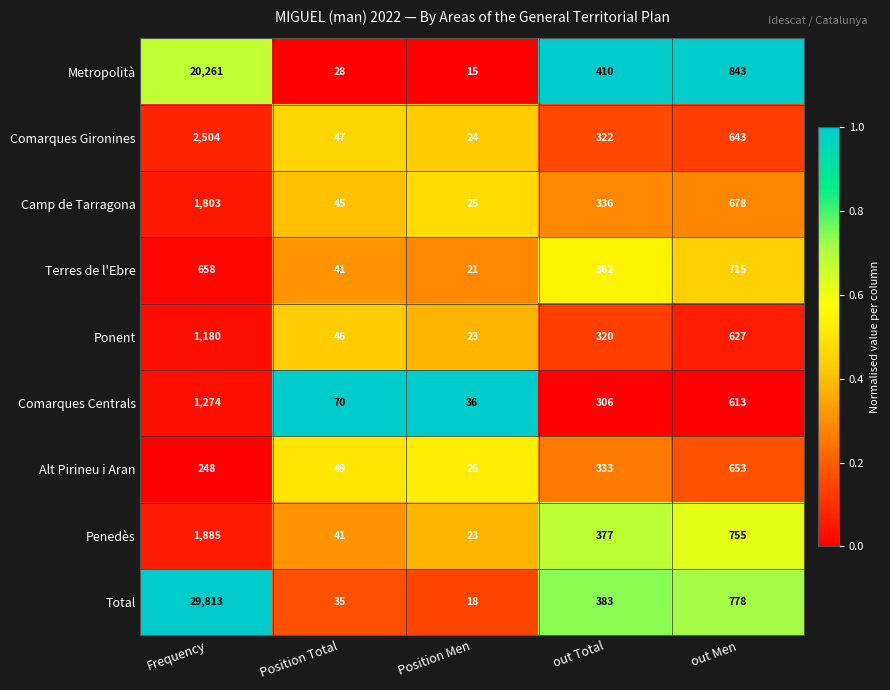

Which series changed the most between Frequency and out Total?

Total